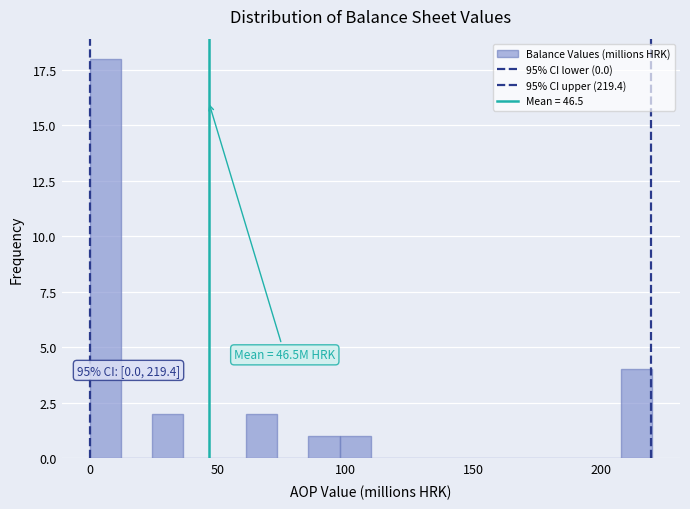

Read against the x-axis, roughly where is the centre of the tallest bar?

5